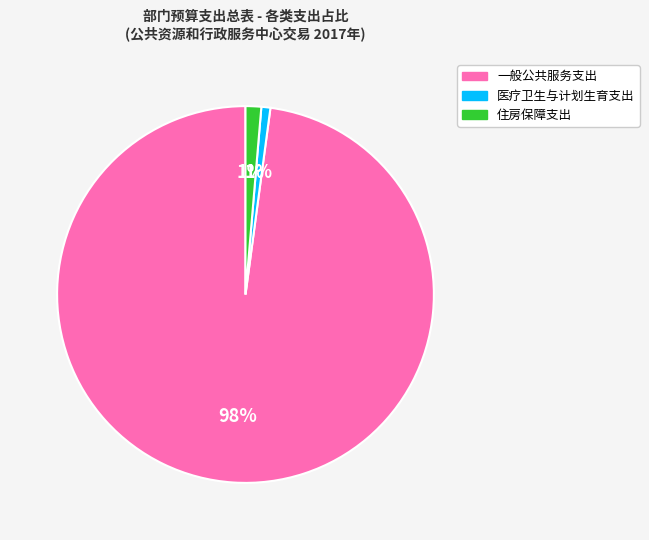

Count the number of slices in the pie.

3